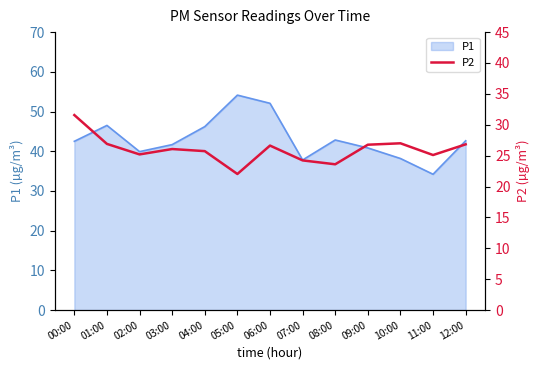

Is it true that P1 equals 80.0 at 05:00?

False